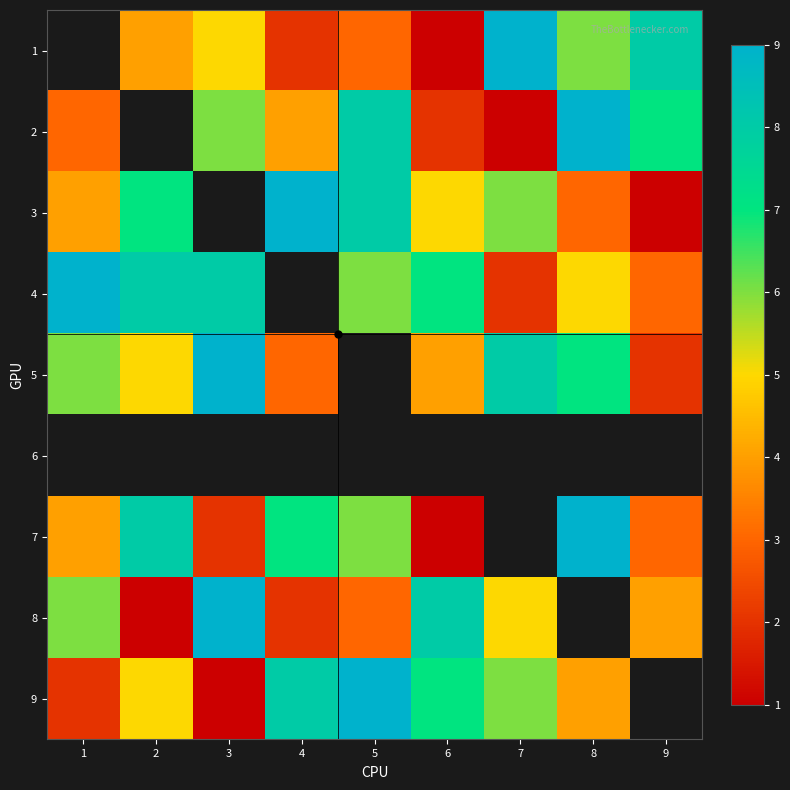

How many values in 1 are above zero?

8